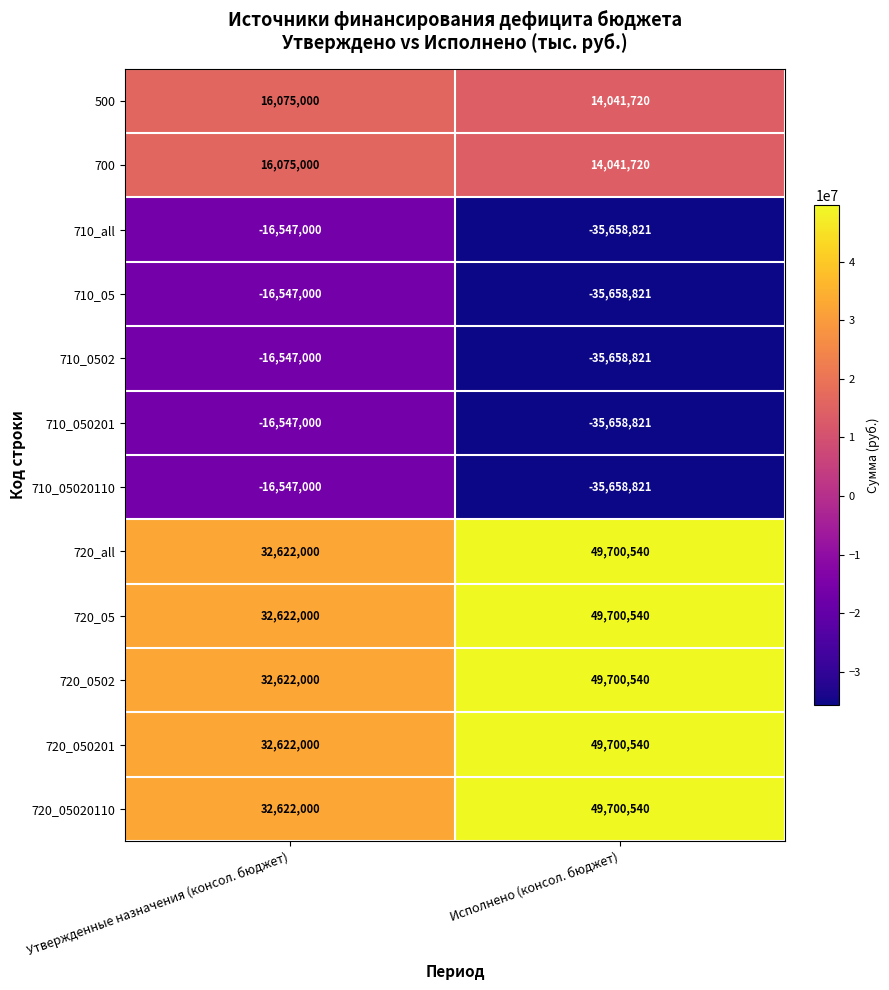

Read the 710_all value at Исполнено (консол. бюджет), to the nearest 50.

-35658800